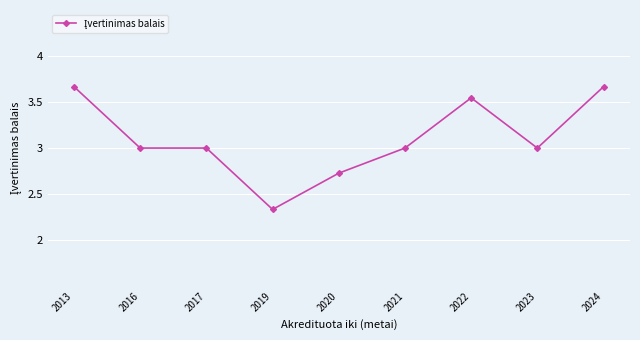

What is the difference between the maximum and minimum values?

1.3